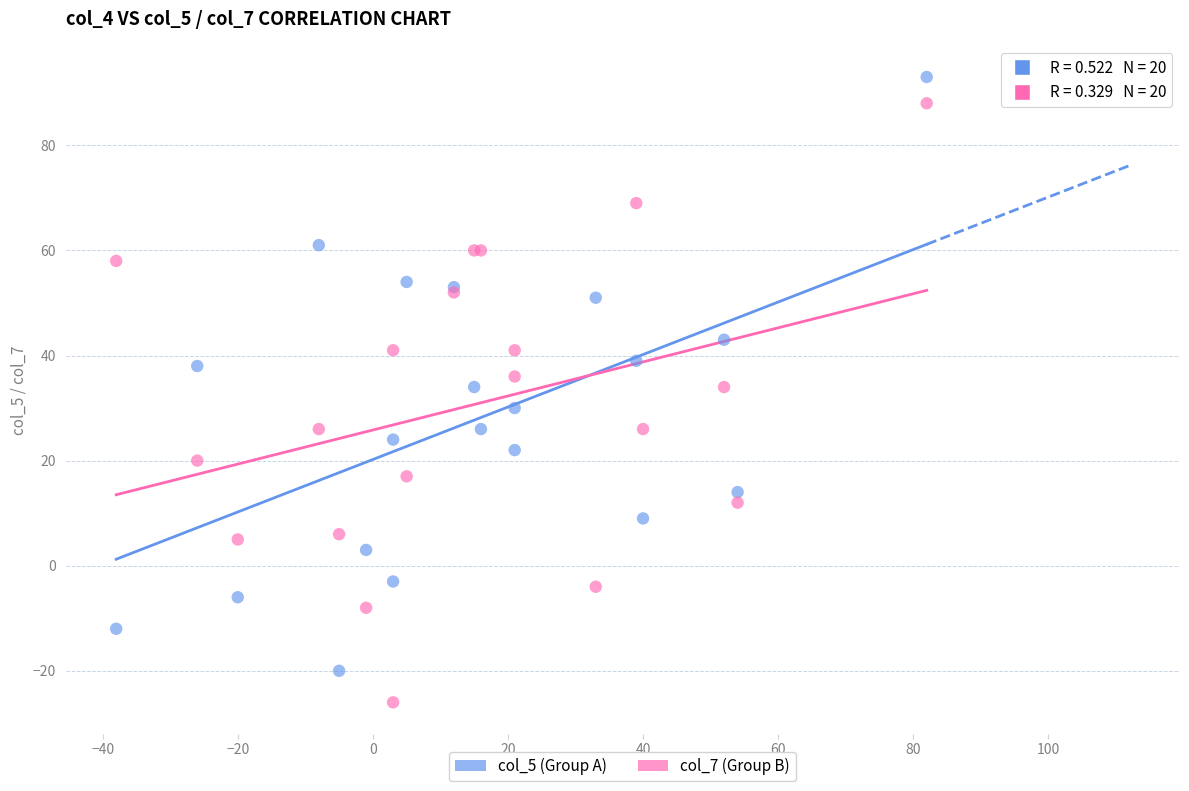

What are all the series names shown in the legend?

col_5 (Group A), col_7 (Group B)